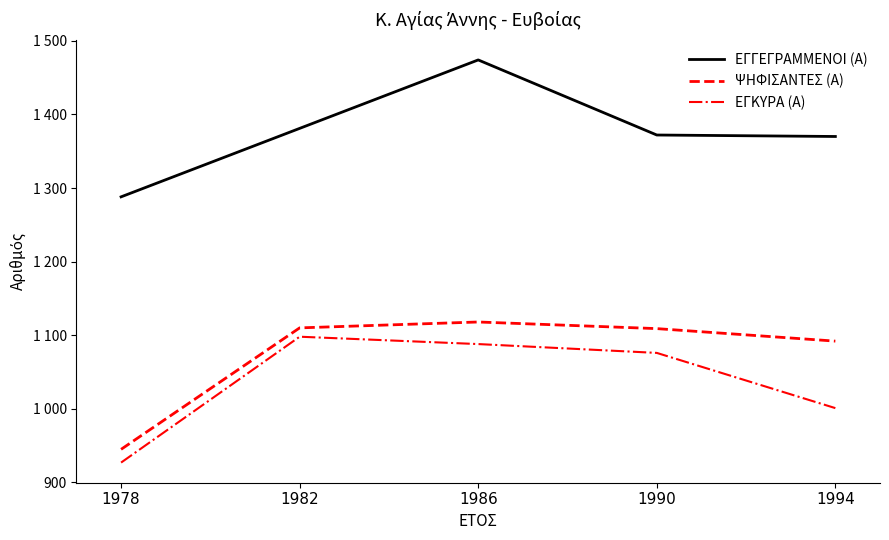

Rank the categories by ΕΓΚΥΡΑ (Α) value from highest to lowest.

1982, 1986, 1990, 1994, 1978